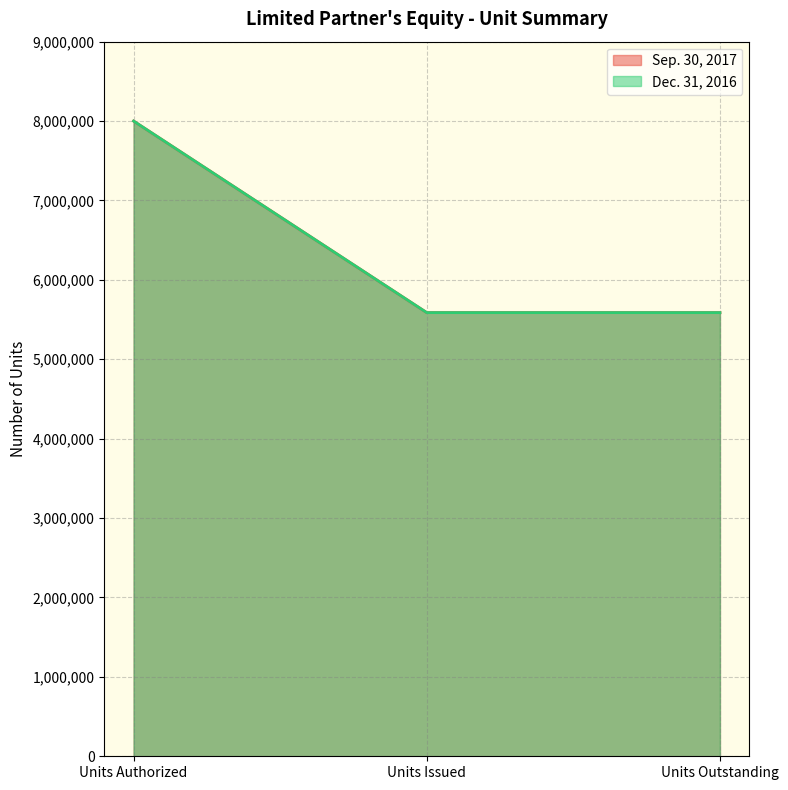

At how many categories does at least one series exceed 6118655?

1